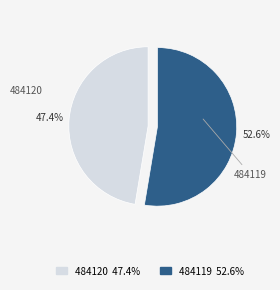

How many segments does this pie chart have?

2